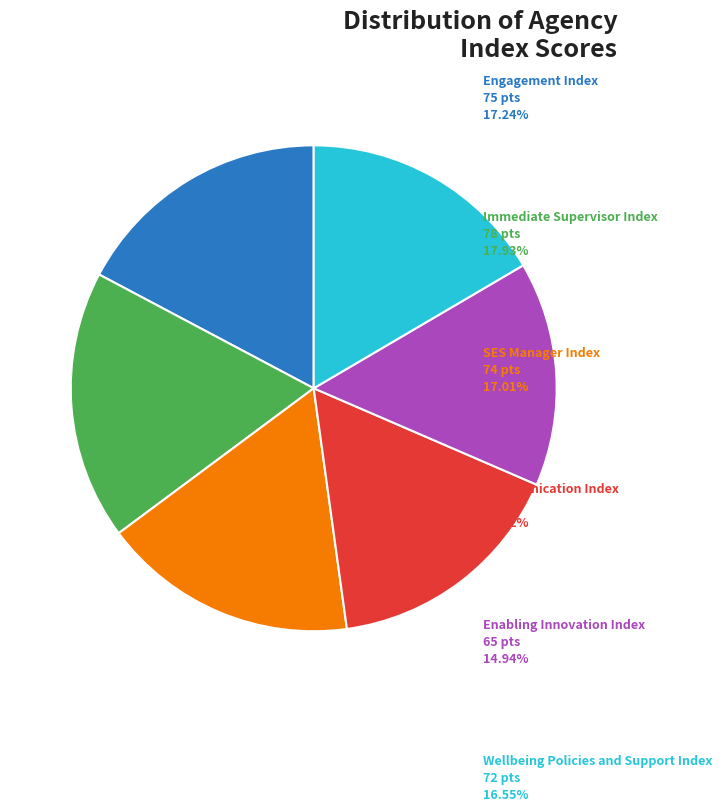

Is there a majority slice in this chart?

No